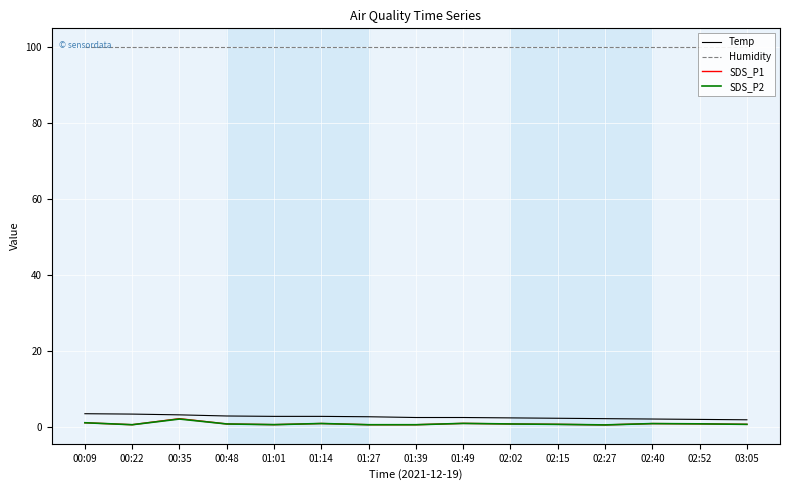

Reading left to right, transcribe all the data shown in this chart.

Temp: 3.4	3.3	3.1	2.8	2.7	2.7	2.6	2.4	2.4	2.3	2.2	2.1	2.0	1.9	1.8
Humidity: 99.9	99.9	99.9	99.9	99.9	99.9	99.9	99.9	99.9	99.9	99.9	99.9	99.9	99.9	99.9
SDS_P1: 1.0	0.5	2.1	0.7	0.5	0.8	0.5	0.5	0.8	0.7	0.6	0.5	0.8	0.7	0.6
SDS_P2: 1.0	0.5	2.0	0.7	0.5	0.8	0.5	0.5	0.8	0.7	0.6	0.5	0.8	0.7	0.6